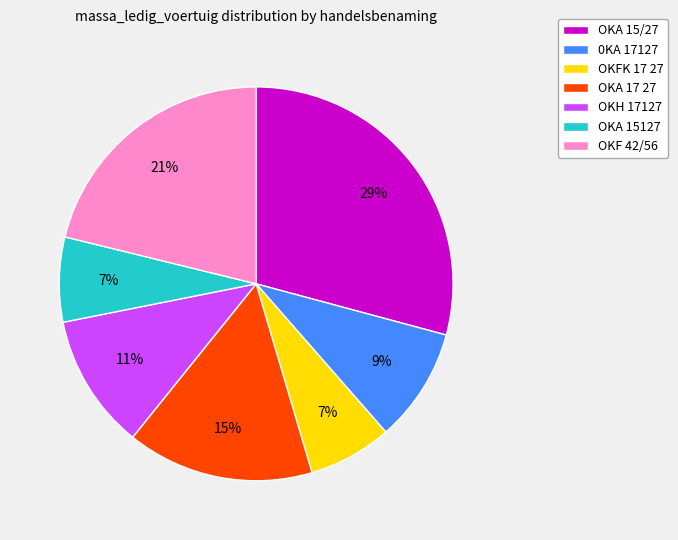

To the nearest percent, what is the difference between the largest and smallest slice percentages?

22%